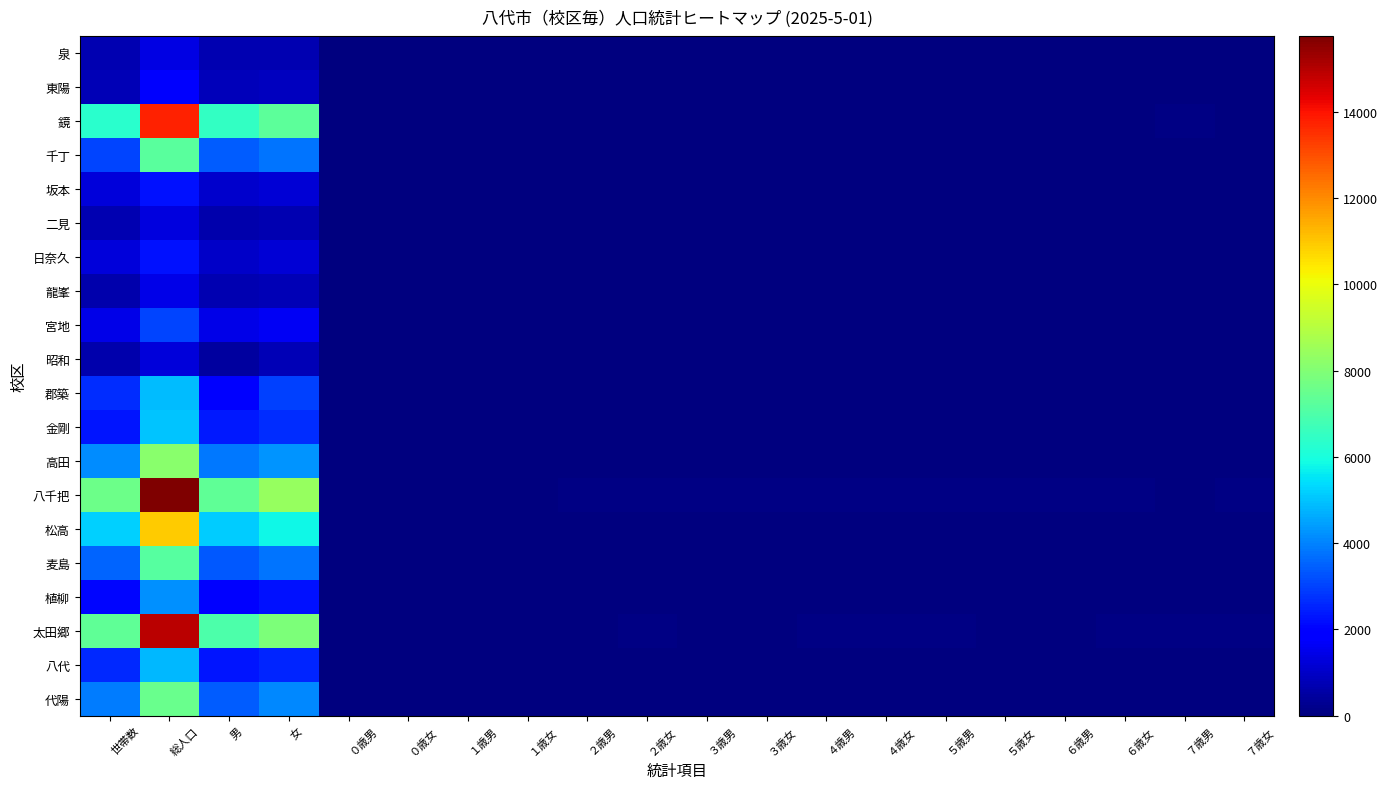

Reading left to right, what are all the values shown in this chart?

代陽: 世帯数=3935	総人口=7546	男=3431	女=4115	０歳男=22	０歳女=19	１歳男=25	１歳女=19	２歳男=20	２歳女=29	３歳男=17	３歳女=26	４歳男=19	４歳女=31	５歳男=26	５歳女=25	６歳男=30	６歳女=32	７歳男=34	７歳女=23
八代: 世帯数=2618	総人口=4802	男=2278	女=2524	０歳男=11	０歳女=5	１歳男=16	１歳女=8	２歳男=11	２歳女=9	３歳男=12	３歳女=13	４歳男=5	４歳女=10	５歳男=10	５歳女=16	６歳男=9	６歳女=15	７歳男=14	７歳女=10
太田郷: 世帯数=7353	総人口=14915	男=7009	女=7906	０歳男=60	０歳女=53	１歳男=51	１歳女=60	２歳男=57	２歳女=66	３歳男=60	３歳女=36	４歳男=64	４歳女=64	５歳男=62	５歳女=50	６歳男=49	６歳女=72	７歳男=69	７歳女=69
植柳: 世帯数=2062	総人口=4215	男=1985	女=2230	０歳男=7	０歳女=8	１歳男=11	１歳女=10	２歳男=11	２歳女=4	３歳男=15	３歳女=12	４歳男=11	４歳女=13	５歳男=19	５歳女=9	６歳男=18	６歳女=17	７歳男=17	７歳女=20
麦島: 世帯数=3512	総人口=7166	男=3367	女=3799	０歳男=24	０歳女=13	１歳男=18	１歳女=20	２歳男=23	２歳女=19	３歳男=18	３歳女=32	４歳男=33	４歳女=25	５歳男=16	５歳女=17	６歳男=26	６歳女=21	７歳男=32	７歳女=29
松高: 世帯数=5175	総人口=10920	男=5126	女=5794	０歳男=25	０歳女=36	１歳男=25	１歳女=40	２歳男=36	２歳女=34	３歳男=29	３歳女=48	４歳男=42	４歳女=44	５歳男=46	５歳女=31	６歳男=47	６歳女=32	７歳男=48	７歳女=50
八千把: 世帯数=7581	総人口=15754	男=7343	女=8411	０歳男=44	０歳女=46	１歳男=50	１歳女=59	２歳男=66	２歳女=63	３歳男=72	３歳女=72	４歳男=68	４歳女=64	５歳男=63	５歳女=78	６歳男=62	６歳女=73	７歳男=59	７歳女=95
高田: 世帯数=4130	総人口=8148	男=3853	女=4295	０歳男=9	０歳女=19	１歳男=31	１歳女=28	２歳男=24	２歳女=21	３歳男=23	３歳女=38	４歳男=36	４歳女=22	５歳男=33	５歳女=30	６歳男=30	６歳女=39	７歳男=27	７歳女=27
金剛: 世帯数=2282	総人口=5043	男=2355	女=2688	０歳男=4	０歳女=5	１歳男=13	１歳女=9	２歳男=11	２歳女=10	３歳男=7	３歳女=11	４歳男=18	４歳女=12	５歳男=13	５歳女=9	６歳男=17	６歳女=19	７歳男=15	７歳女=8
郡築: 世帯数=2681	総人口=4904	男=1940	女=2964	０歳男=14	０歳女=4	１歳男=6	１歳女=12	２歳男=14	２歳女=13	３歳男=10	３歳女=14	４歳男=9	４歳女=15	５歳男=12	５歳女=12	６歳男=12	６歳女=9	７歳男=9	７歳女=10
昭和: 世帯数=627	総人口=1240	男=472	女=768	０歳男=5	０歳女=4	１歳男=4	１歳女=3	２歳男=5	２歳女=3	３歳男=3	３歳女=4	４歳男=4	４歳女=3	５歳男=2	５歳女=2	６歳男=0	６歳女=6	７歳男=5	７歳女=2
宮地: 世帯数=1466	総人口=3031	男=1428	女=1603	０歳男=9	０歳女=10	１歳男=8	１歳女=6	２歳男=10	２歳女=5	３歳男=13	３歳女=8	４歳男=7	４歳女=10	５歳男=11	５歳女=8	６歳男=9	６歳女=10	７歳男=12	７歳女=8
龍峯: 世帯数=657	総人口=1472	男=696	女=776	０歳男=0	０歳女=2	１歳男=2	１歳女=2	２歳男=3	２歳女=2	３歳男=5	３歳女=1	４歳男=6	４歳女=5	５歳男=6	５歳女=1	６歳男=8	６歳女=4	７歳男=2	７歳女=3
日奈久: 世帯数=1236	総人口=2227	男=1007	女=1220	０歳男=0	０歳女=6	１歳男=2	１歳女=1	２歳男=1	２歳女=2	３歳男=2	３歳女=4	４歳男=4	４歳女=2	５歳男=6	５歳女=1	６歳男=2	６歳女=5	７歳男=4	７歳女=2
二見: 世帯数=733	総人口=1313	男=620	女=693	０歳男=0	０歳女=1	１歳男=1	１歳女=0	２歳男=1	２歳女=0	３歳男=0	３歳女=1	４歳男=1	４歳女=1	５歳男=0	５歳女=3	６歳男=3	６歳女=1	７歳男=2	７歳女=2
坂本: 世帯数=1283	総人口=2276	男=1071	女=1205	０歳男=0	０歳女=0	１歳男=2	１歳女=1	２歳男=0	２歳女=0	３歳男=1	３歳女=0	４歳男=2	４歳女=0	５歳男=1	５歳女=1	６歳男=3	６歳女=1	７歳男=0	７歳女=3
千丁: 世帯数=3022	総人口=7258	男=3444	女=3814	０歳男=28	０歳女=30	１歳男=29	１歳女=26	２歳男=27	２歳女=25	３歳男=24	３歳女=32	４歳男=39	４歳女=47	５歳男=23	５歳女=29	６歳男=46	６歳女=36	７歳男=41	７歳女=37
鏡: 世帯数=6277	総人口=13779	男=6498	女=7281	０歳男=38	０歳女=27	１歳男=36	１歳女=28	２歳男=42	２歳女=38	３歳男=37	３歳女=52	４歳男=45	４歳女=43	５歳男=59	５歳女=36	６歳男=60	６歳女=50	７歳男=73	７歳女=58
東陽: 世帯数=797	総人口=1761	男=854	女=907	０歳男=3	０歳女=2	１歳男=4	１歳女=1	２歳男=4	２歳女=2	３歳男=3	３歳女=4	４歳男=3	４歳女=6	５歳男=4	５歳女=4	６歳男=3	６歳女=4	７歳男=4	７歳女=8
泉: 世帯数=698	総人口=1384	男=685	女=699	０歳男=1	０歳女=0	１歳男=1	１歳女=1	２歳男=1	２歳女=0	３歳男=1	３歳女=1	４歳男=0	４歳女=0	５歳男=2	５歳女=2	６歳男=2	６歳女=1	７歳男=3	７歳女=0